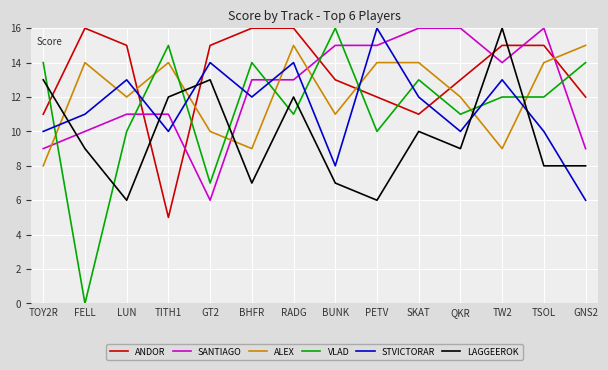

How many lines are shown in the chart?

6